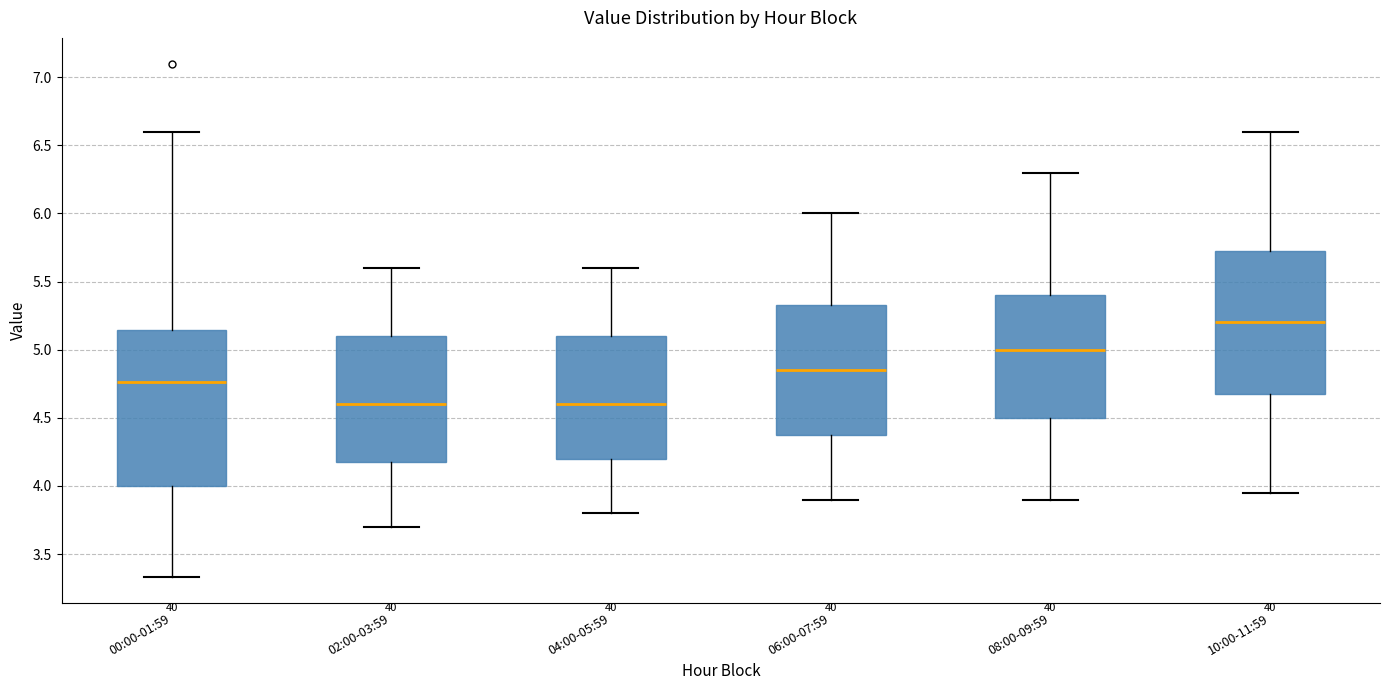

Comparing the boxes themselves (not the whiskers), which one is the tallest?

00:00-01:59